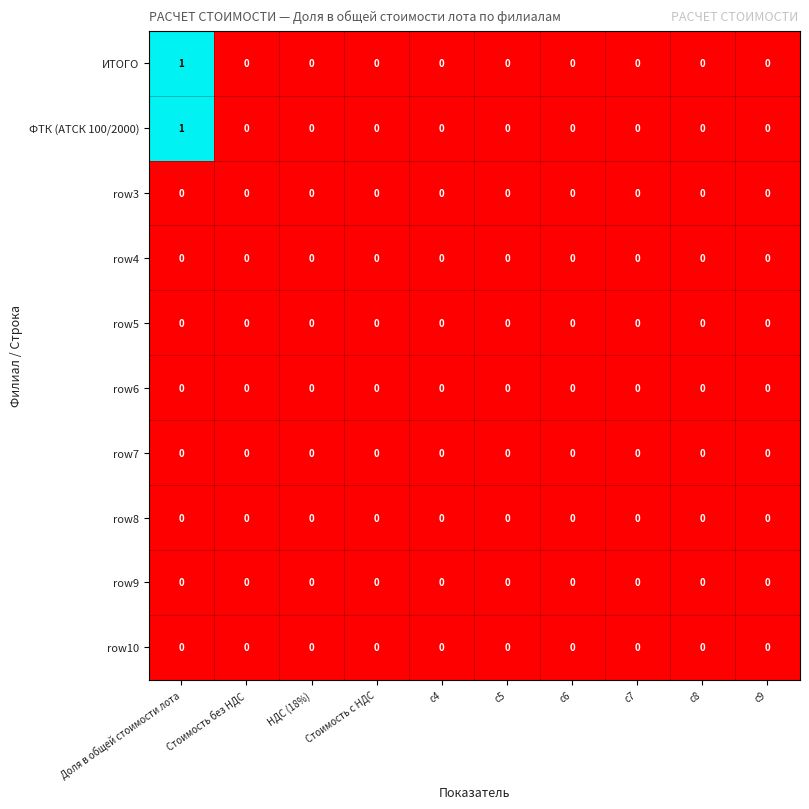

How many ИТОГО values are between 0 and 1?

10